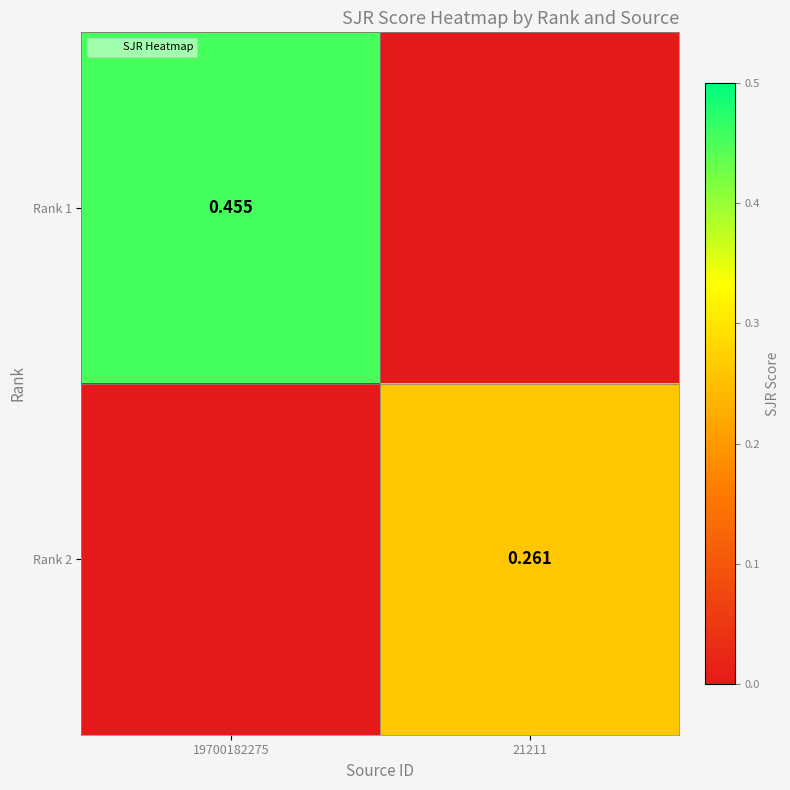

The value of Rank 2 at 19700182275 is 0.0. True or false?

True